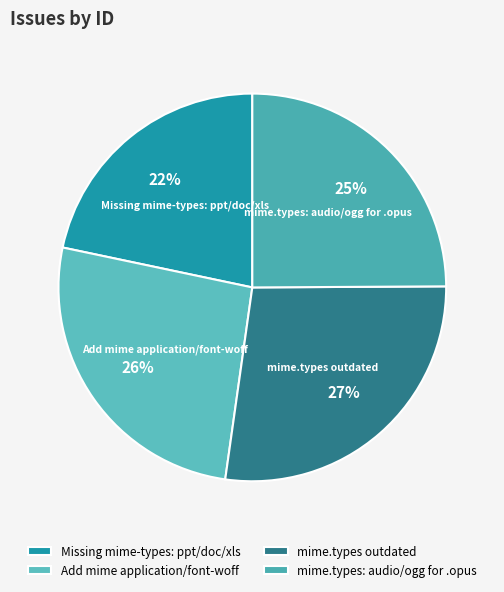

What percentage is the Missing mime-types: ppt/doc/xls slice, to the nearest percent?

22%